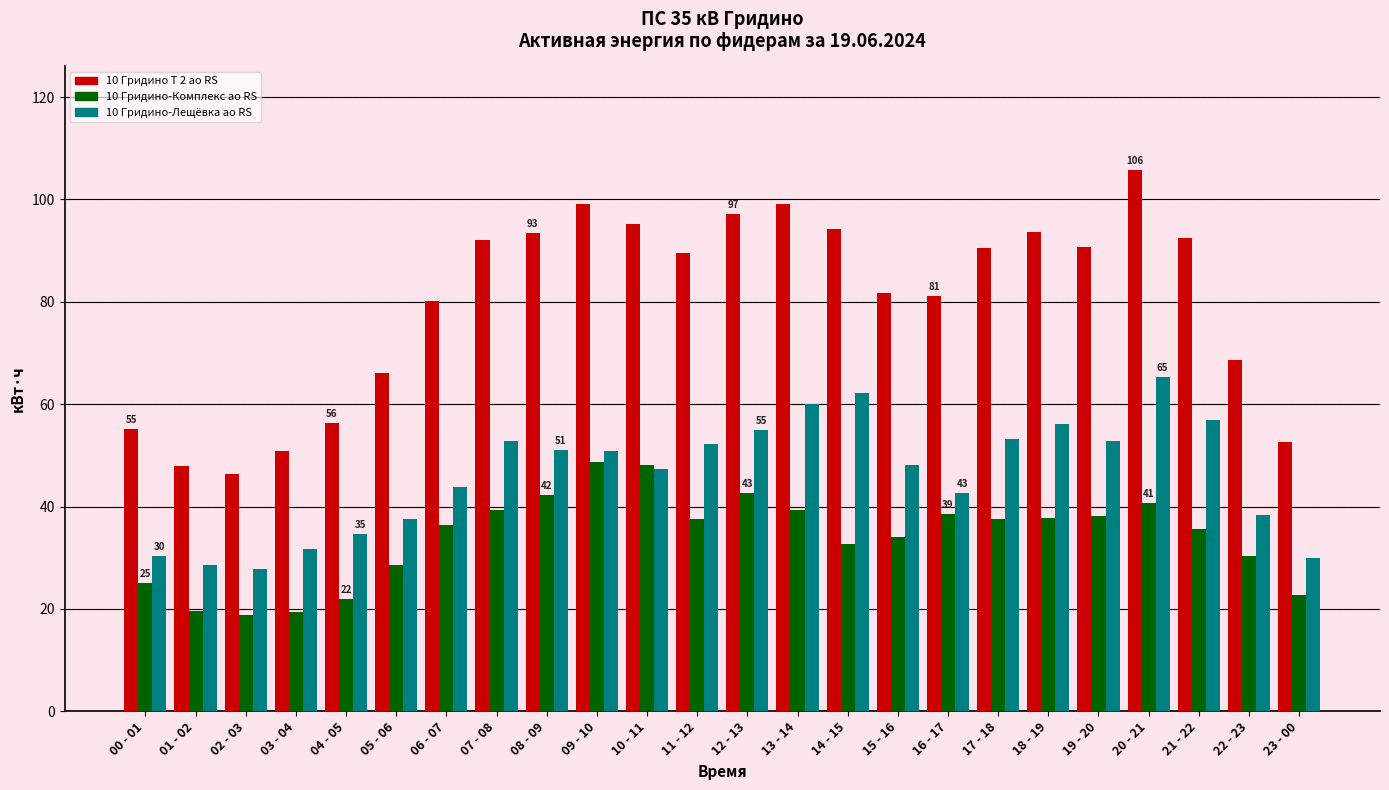

What is the total value across all series at 06 - 07?

160.5